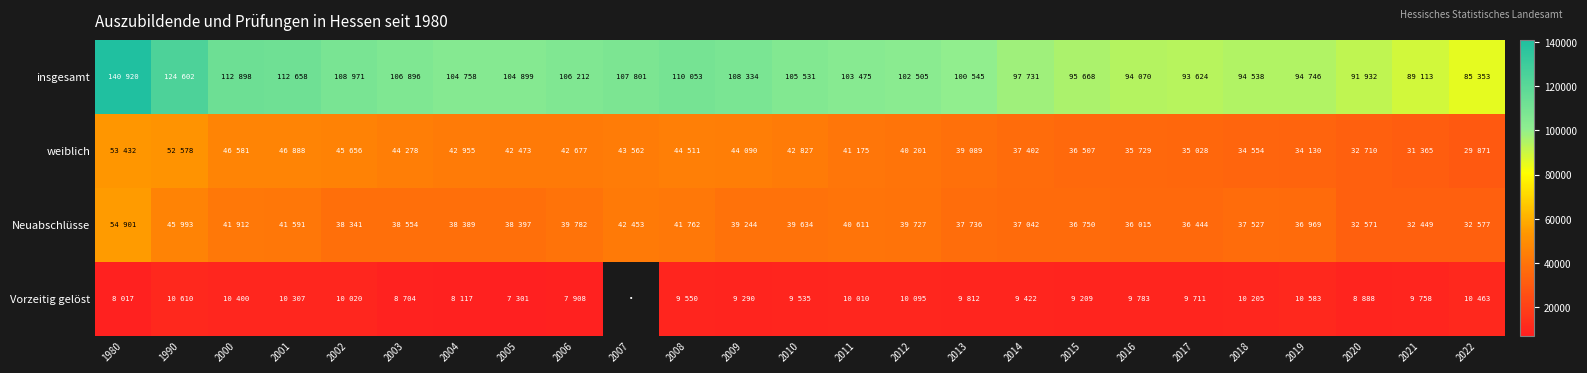

The value of insgesamt at 2021 is 89113.0. True or false?

True